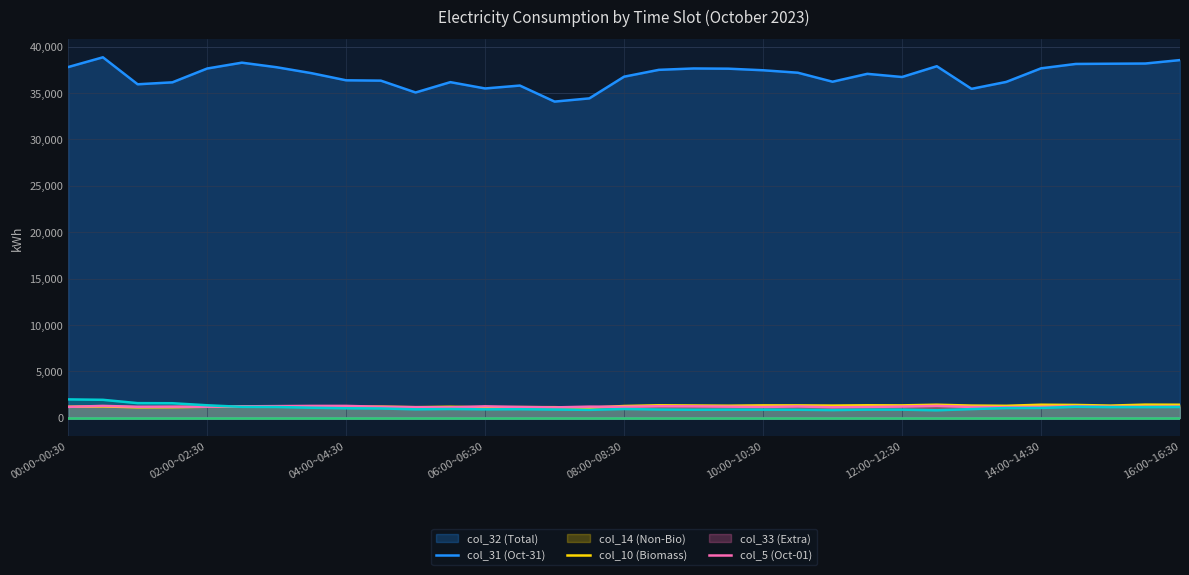

How many data points in col_31 (Oct-31) are above 1278?

16